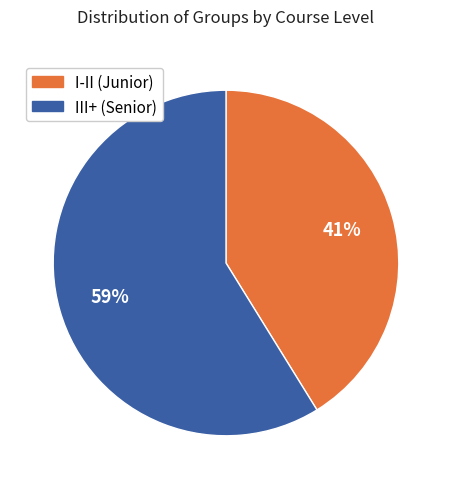

Does any single category account for the majority?

Yes